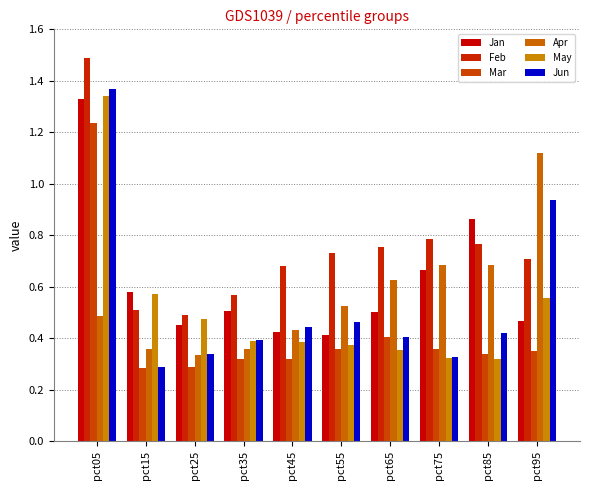

How many bars are there in total?

60